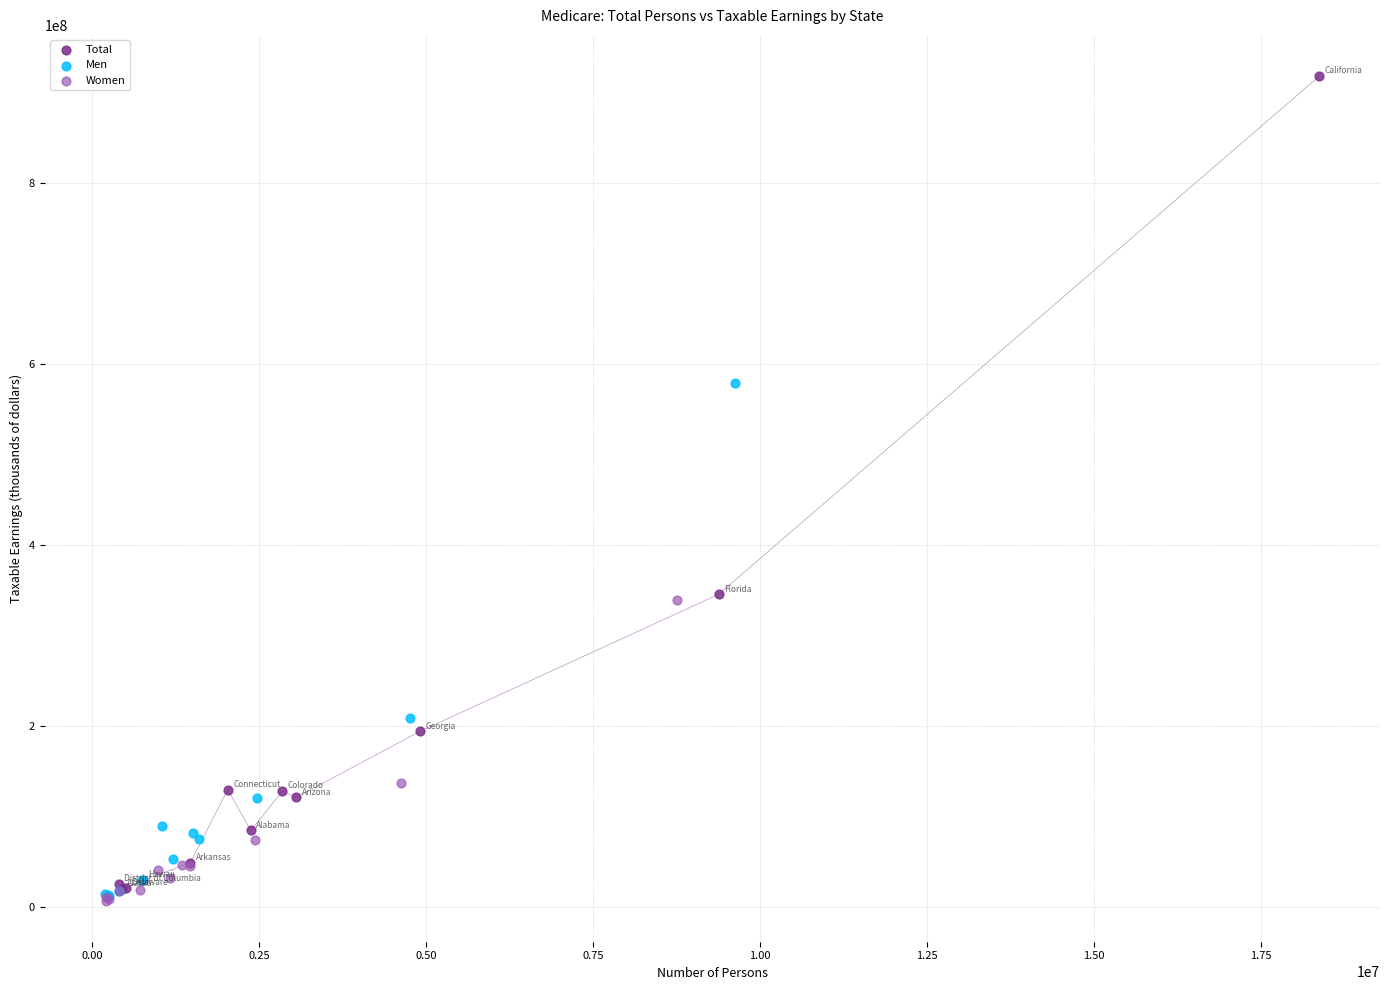

Which series has the largest Y range (max minus min)?

Total